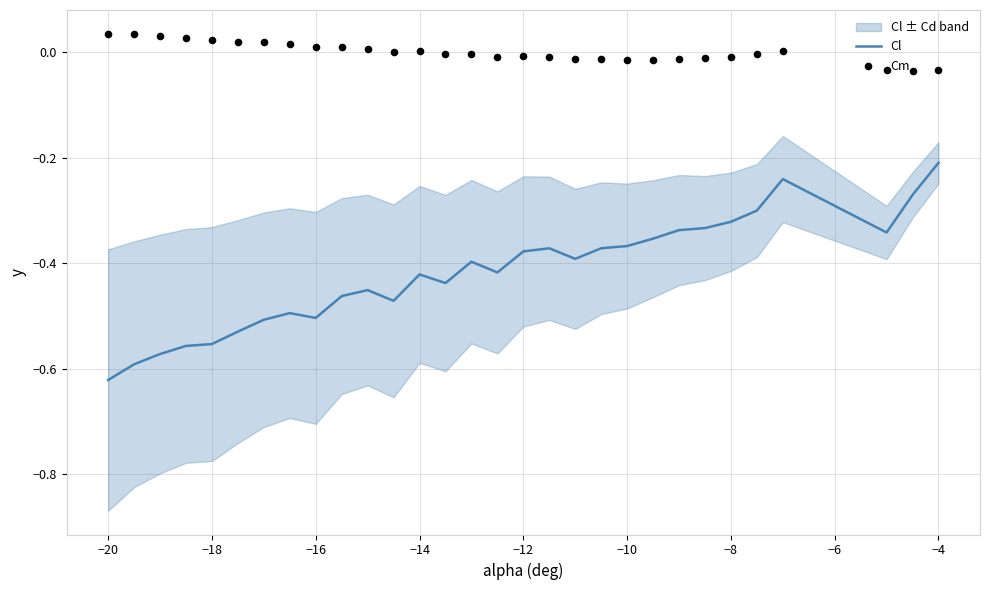

Where is Cl nearest to the value 0?

−4